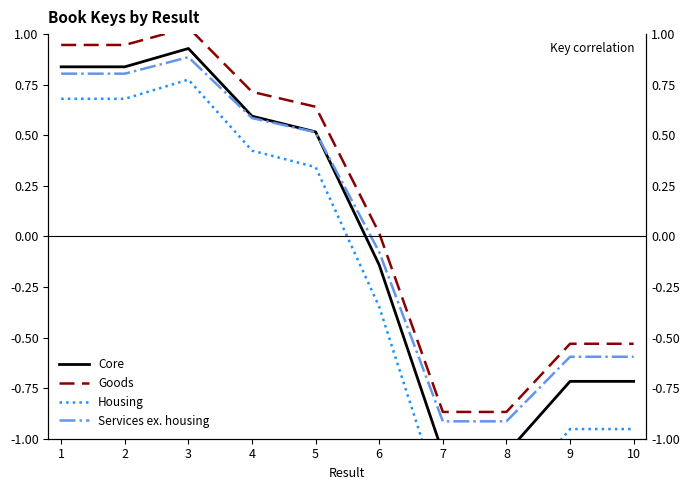

At which category is the sum across all series the highest?

3